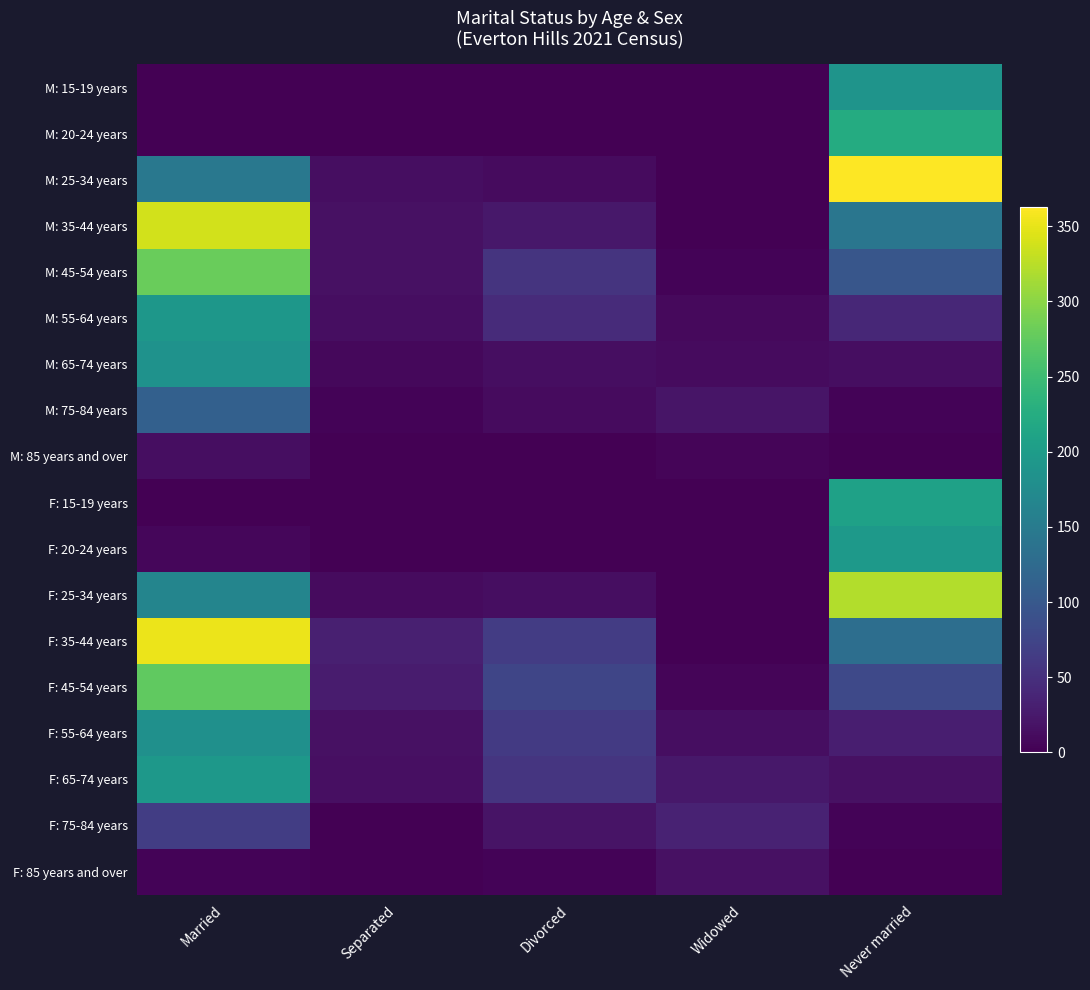

Rank the series at Divorced from lowest to highest value.

M: 15-19 years, M: 20-24 years, M: 85 years and over, F: 15-19 years, F: 20-24 years, F: 85 years and over, M: 25-34 years, M: 75-84 years, M: 65-74 years, F: 25-34 years, F: 75-84 years, M: 35-44 years, M: 55-64 years, M: 45-54 years, F: 65-74 years, F: 55-64 years, F: 35-44 years, F: 45-54 years